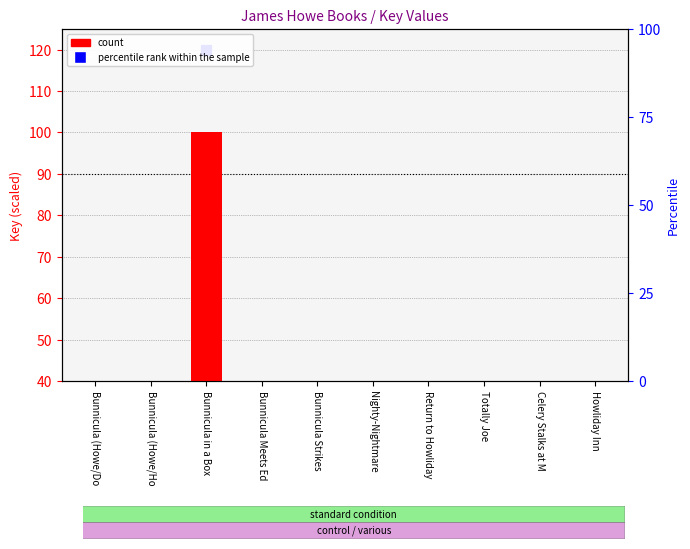

Is it true that count equals 2.3 at Bunnicula Meets Ed?

False